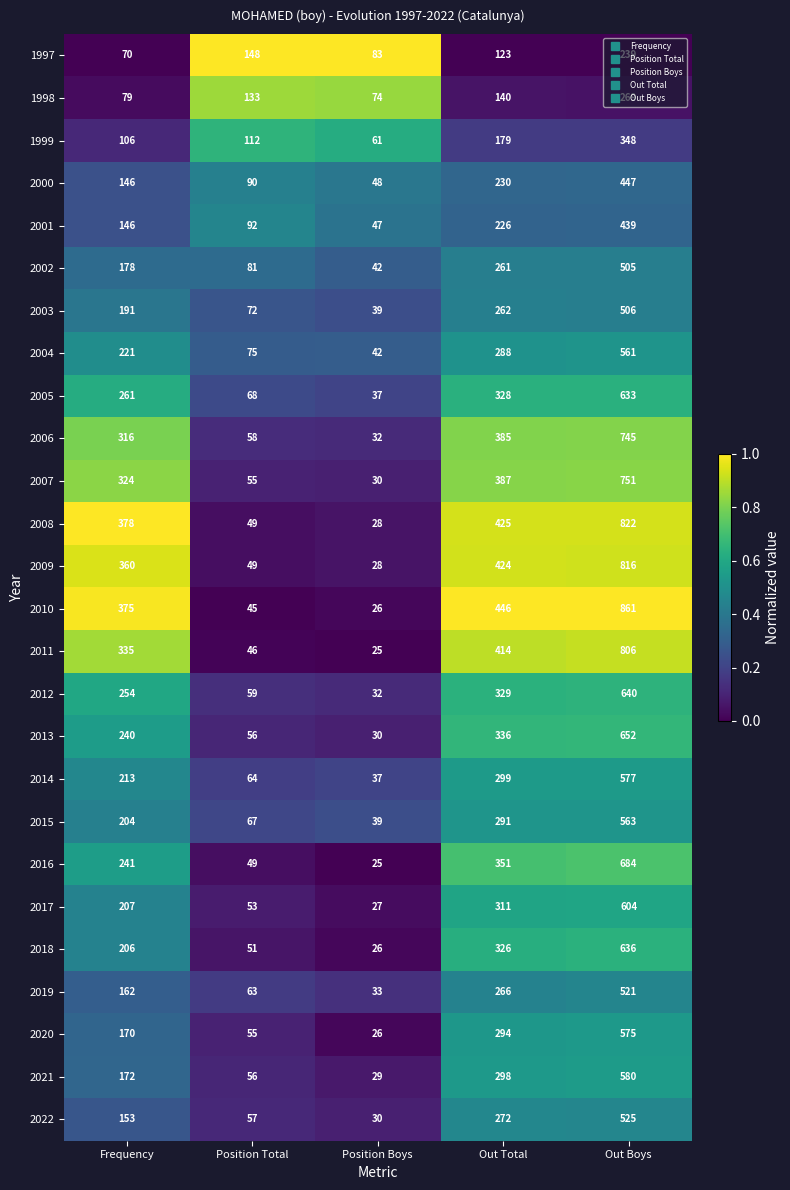

Between Frequency and Position Total, which series saw the biggest shift?

2010